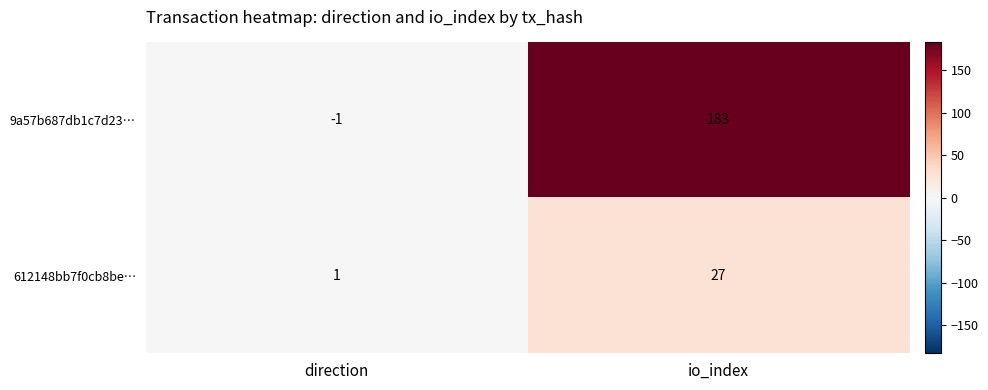

At which label does 612148bb7f0cb8be… reach its minimum?

direction